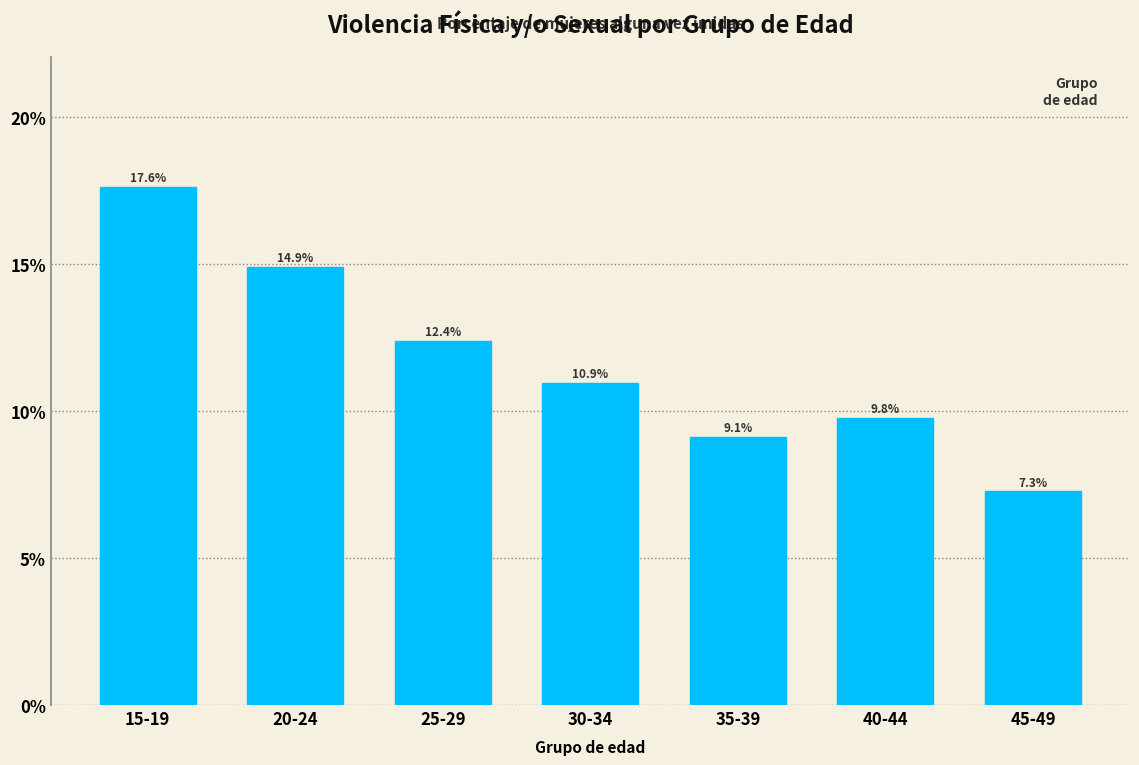

Reading left to right, transcribe all the data shown in this chart.

15-19=17.6	20-24=14.9	25-29=12.4	30-34=10.9	35-39=9.1	40-44=9.8	45-49=7.3